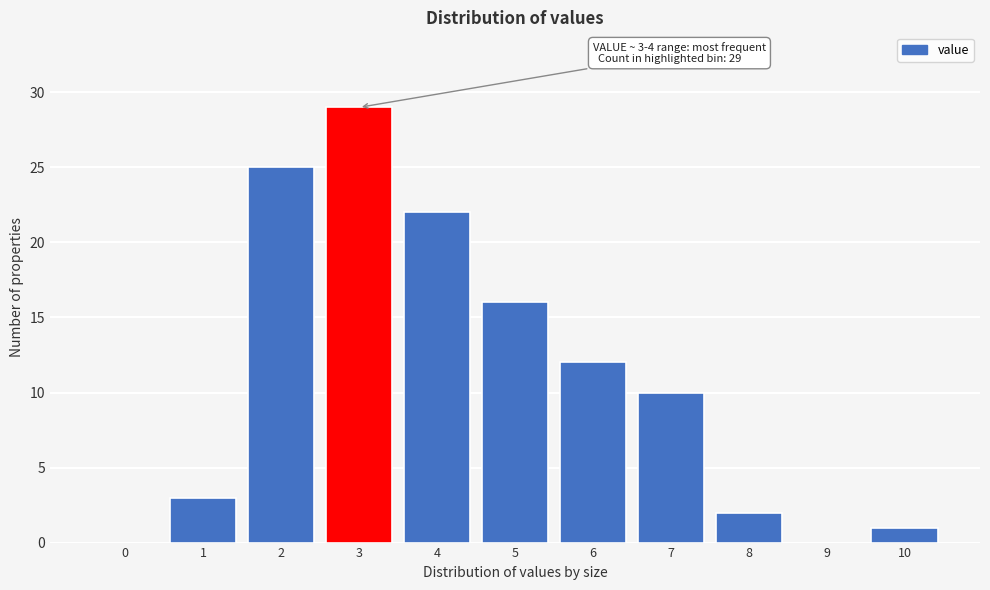

Reading left to right, list all the values displayed in this chart.

0=0	1=3	2=25	3=29	4=22	5=16	6=12	7=10	8=2	9=0	10=1